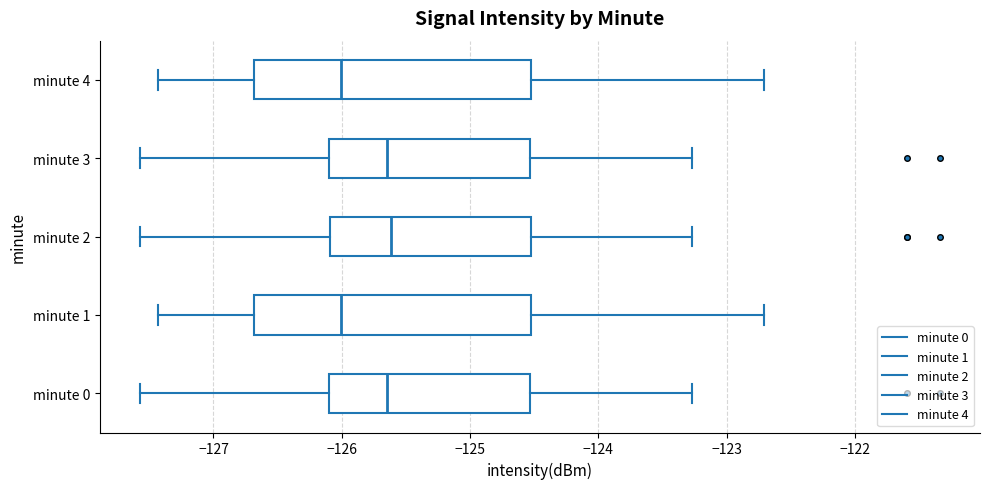

Reading bottom to top, read every box against the x-axis: the position of its median line, the range the box covers, and the ends of its whiskers. The values are not printed on the chart, so give them approximately, as read against the axis.

minute 0: median -125.6, box -126.1 to -124.5, whiskers -127.6 to -123.3
minute 1: median -126.0, box -126.7 to -124.5, whiskers -127.4 to -122.7
minute 2: median -125.6, box -126.1 to -124.5, whiskers -127.6 to -123.3
minute 3: median -125.6, box -126.1 to -124.5, whiskers -127.6 to -123.3
minute 4: median -126.0, box -126.7 to -124.5, whiskers -127.4 to -122.7